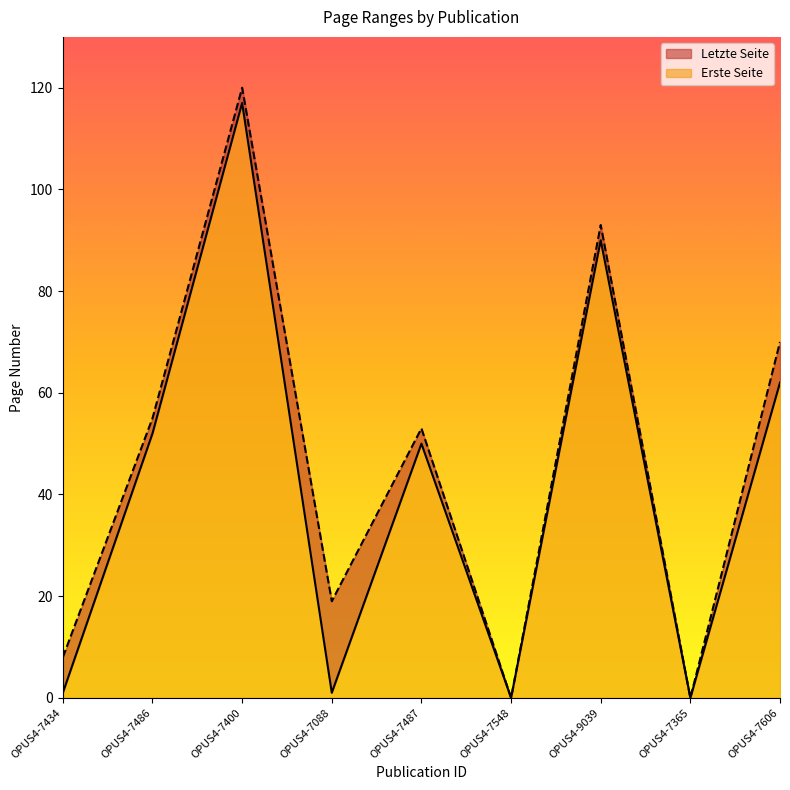

Which category has the highest value in the Letzte Seite series?

OPUS4-7400